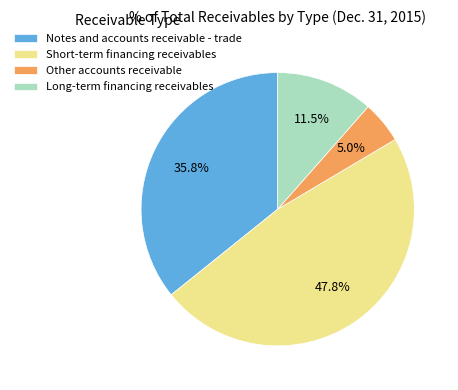

Is it true that Notes and accounts receivable - trade is 30% of the pie?

False